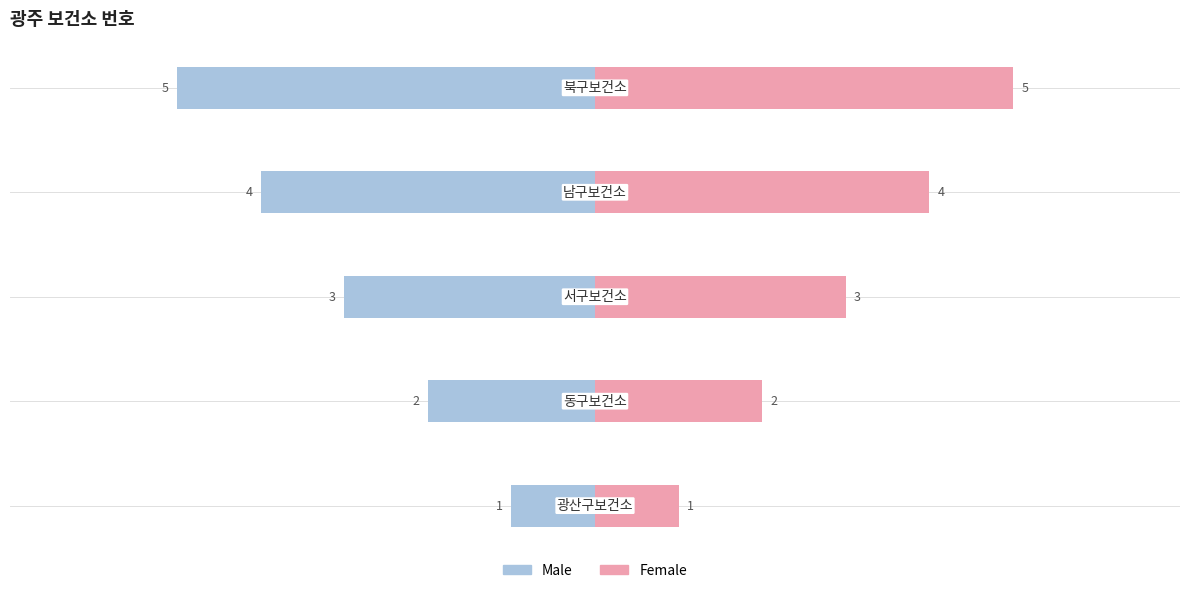

Reading right to left, extract all data points from this chart.

Male: 0=-5	−2=-4	−4=-3	−6=-2	−8=-1
Female: 0=5	−2=4	−4=3	−6=2	−8=1